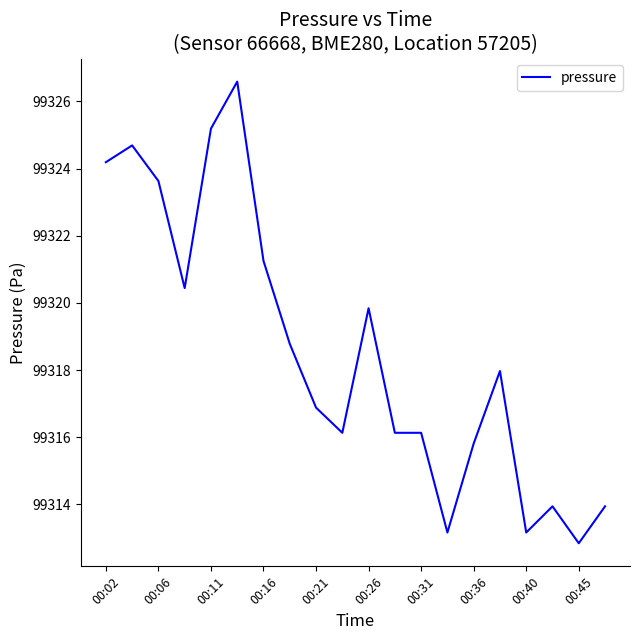

What is the greatest value displayed?

99326.6